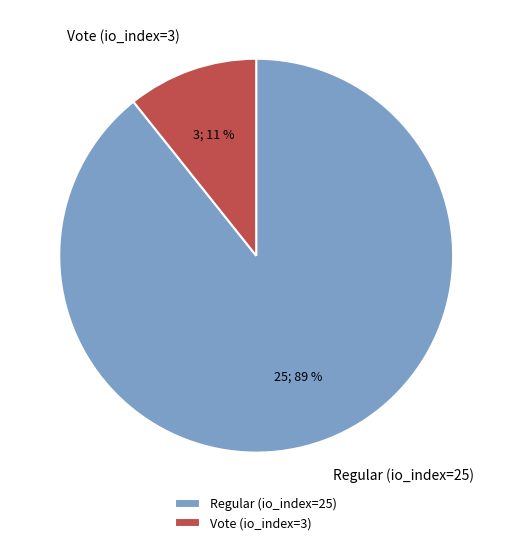

Which has a higher value, Regular (io_index=25) or Vote (io_index=3)?

Regular (io_index=25)